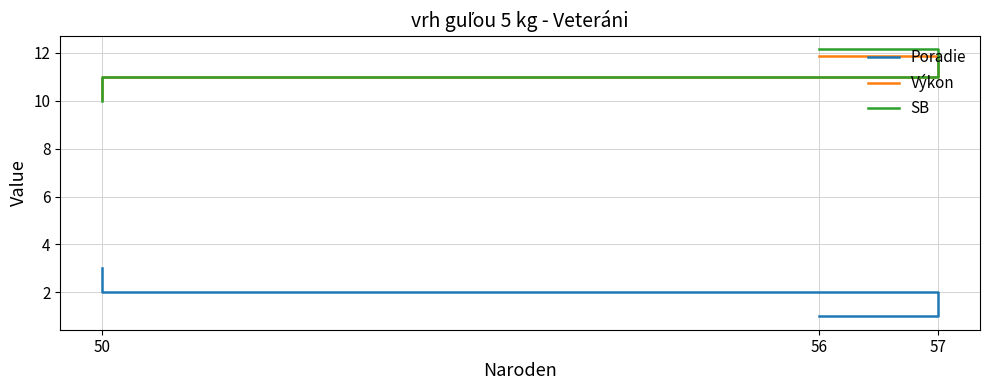

Is it true that Poradie equals 0.2 at 56?

False